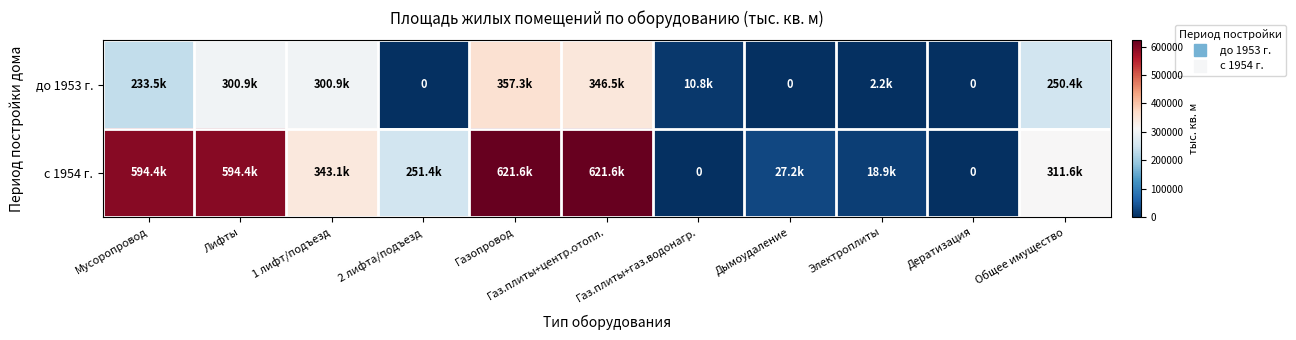

The до 1953 г. series shows 496509.9 at Лифты. True or false?

False